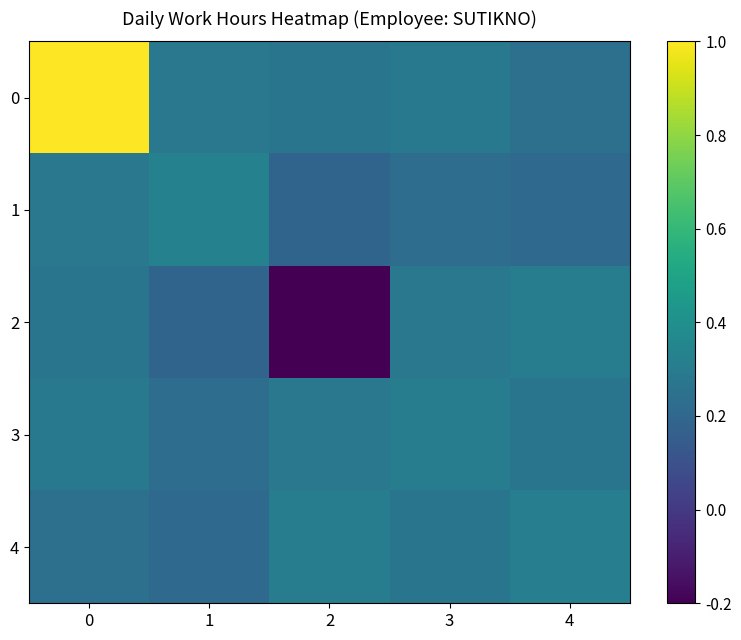

At how many categories does at least one series exceed 0?

5